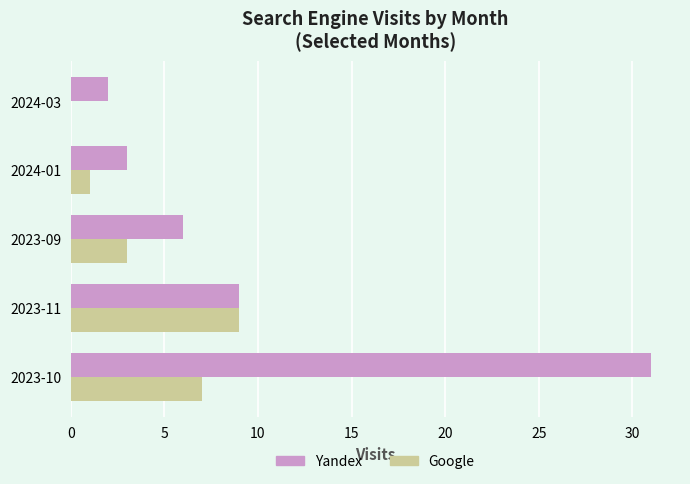

What is the sum of all Yandex values?

51